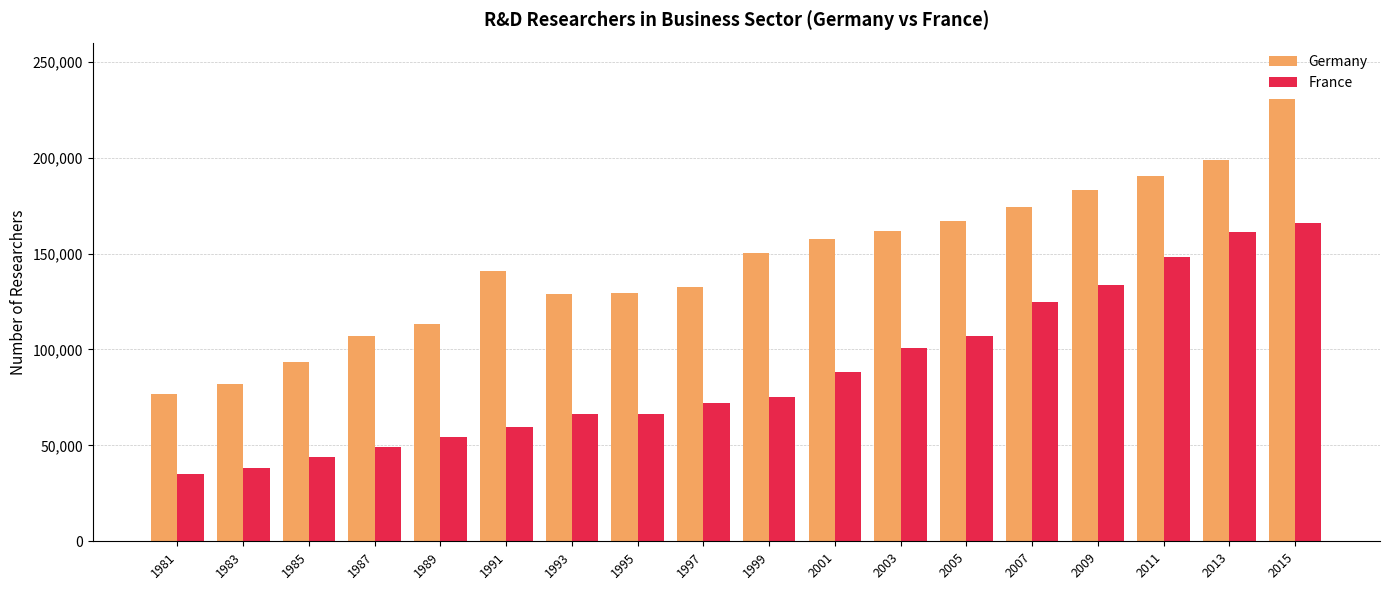

Rank the series at 2001 from highest to lowest value.

Germany, France